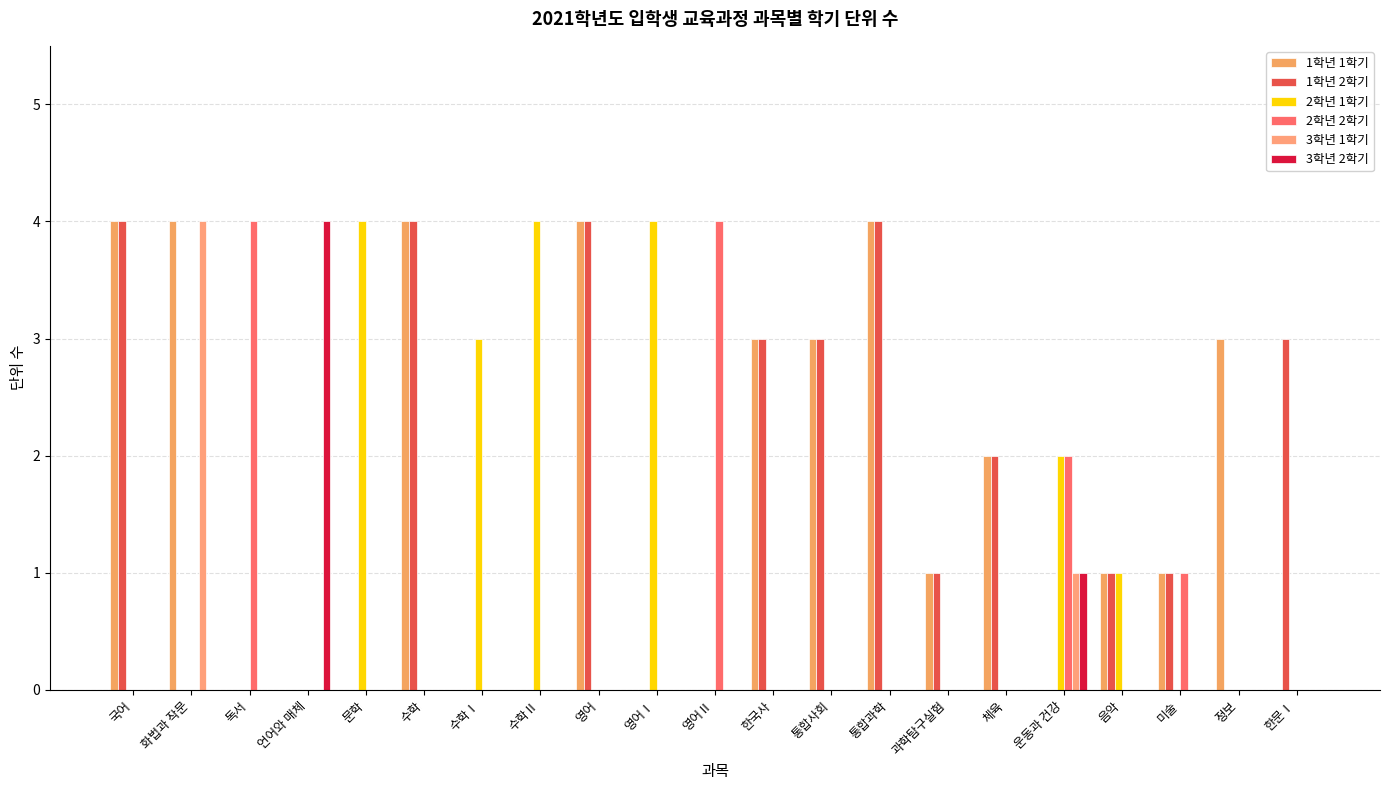

Rank the series at 영어 from lowest to highest value.

2학년 1학기, 2학년 2학기, 3학년 1학기, 3학년 2학기, 1학년 1학기, 1학년 2학기